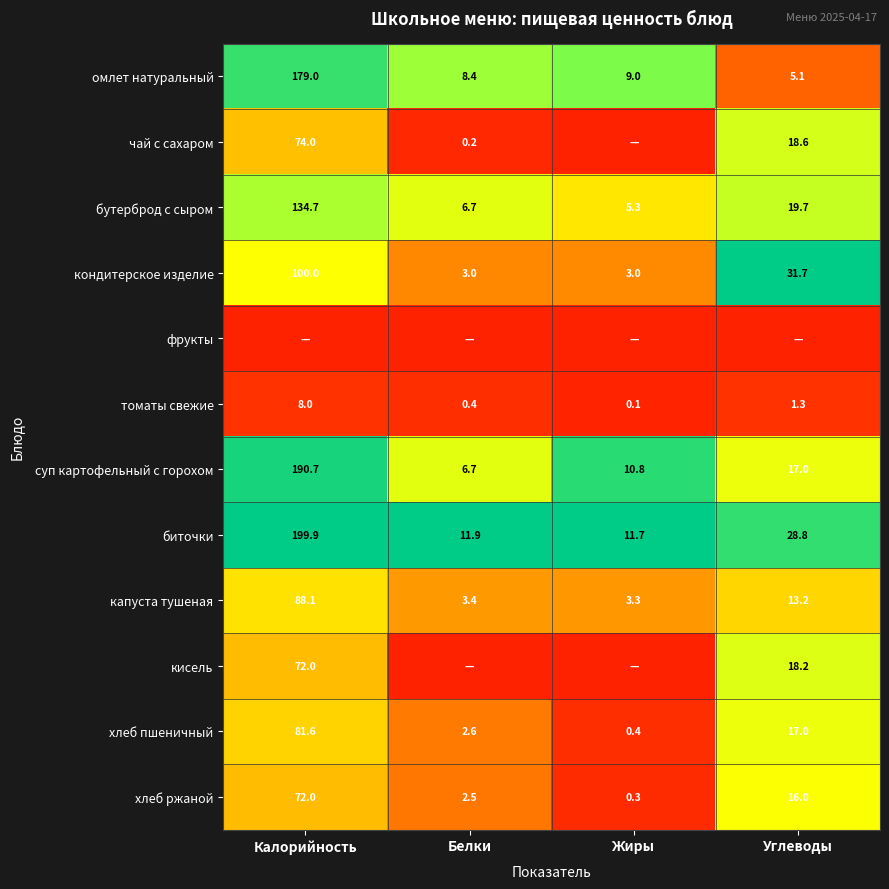

The value of хлеб ржаной at Калорийность is 0.6. True or false?

False